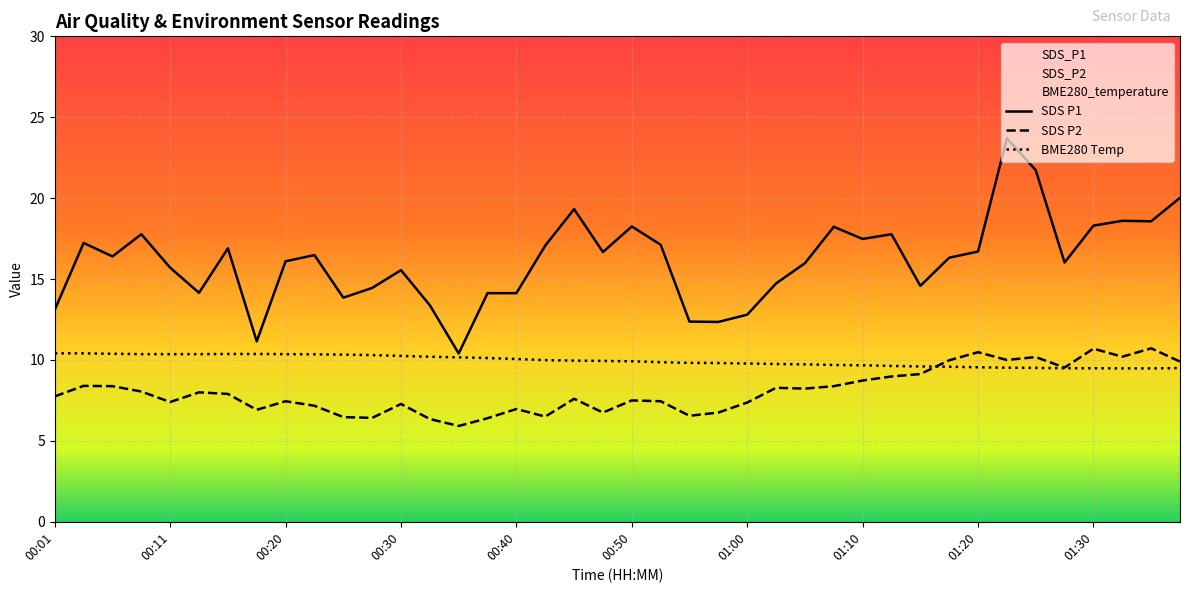

What value does the SDS_P2 series have at 00:30?

7.3